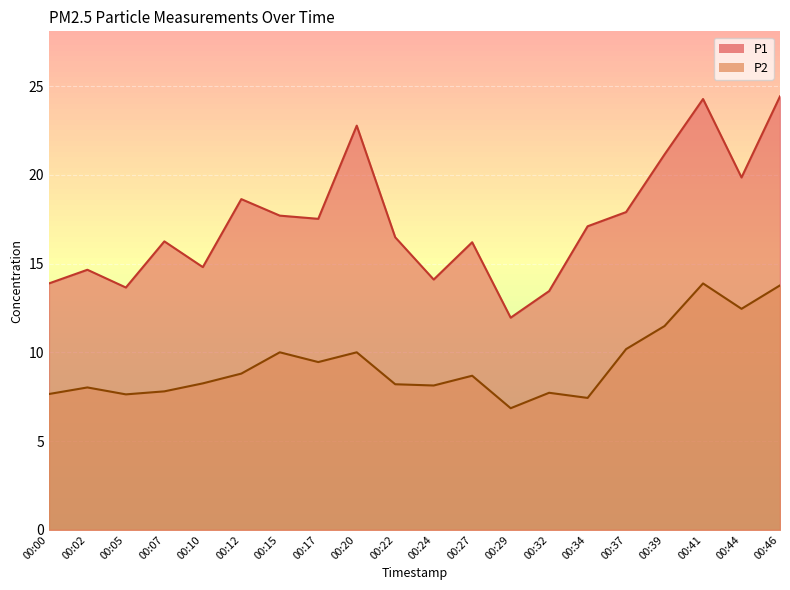

At 00:12, list the series in order from largest to smallest.

P1, P2